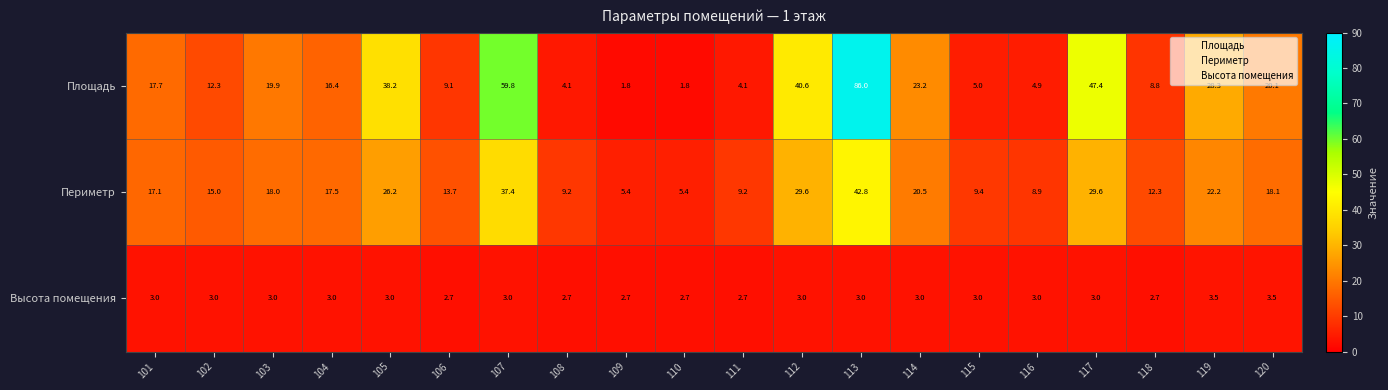

Between 110 and 111, which series saw the biggest shift?

Периметр